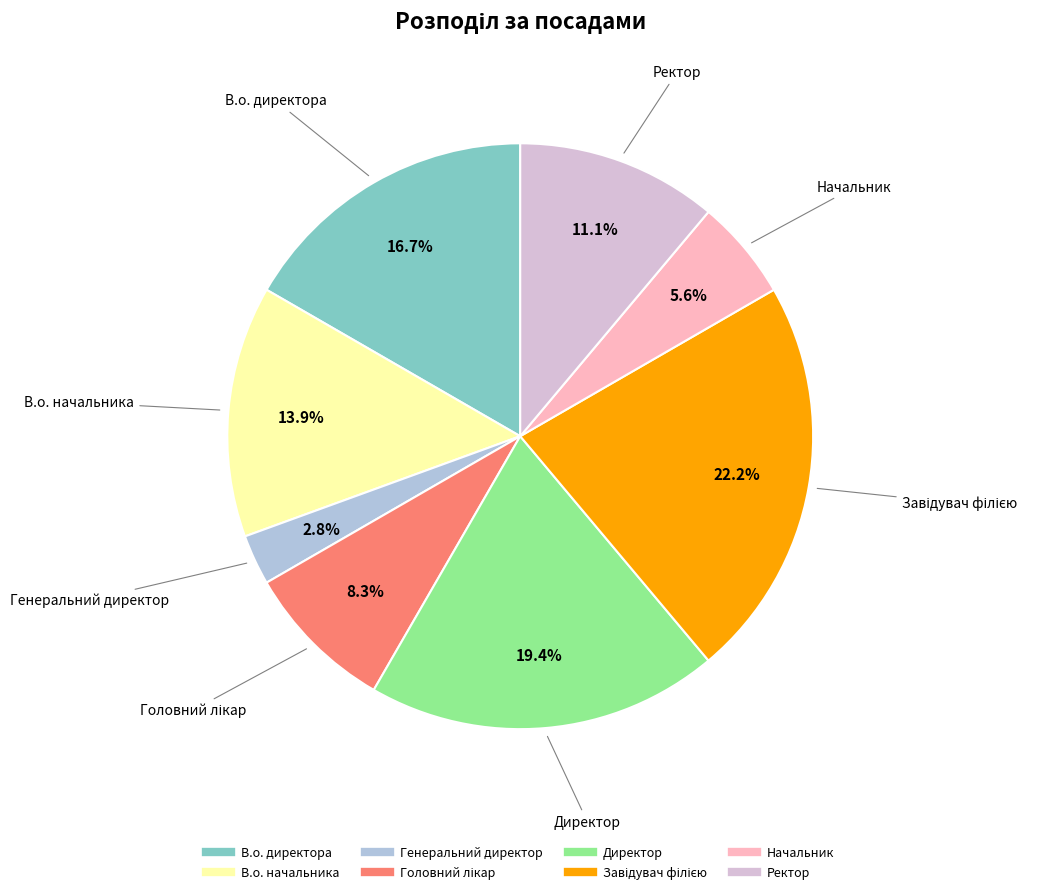

What is the smallest slice in the pie chart?

Генеральний директор